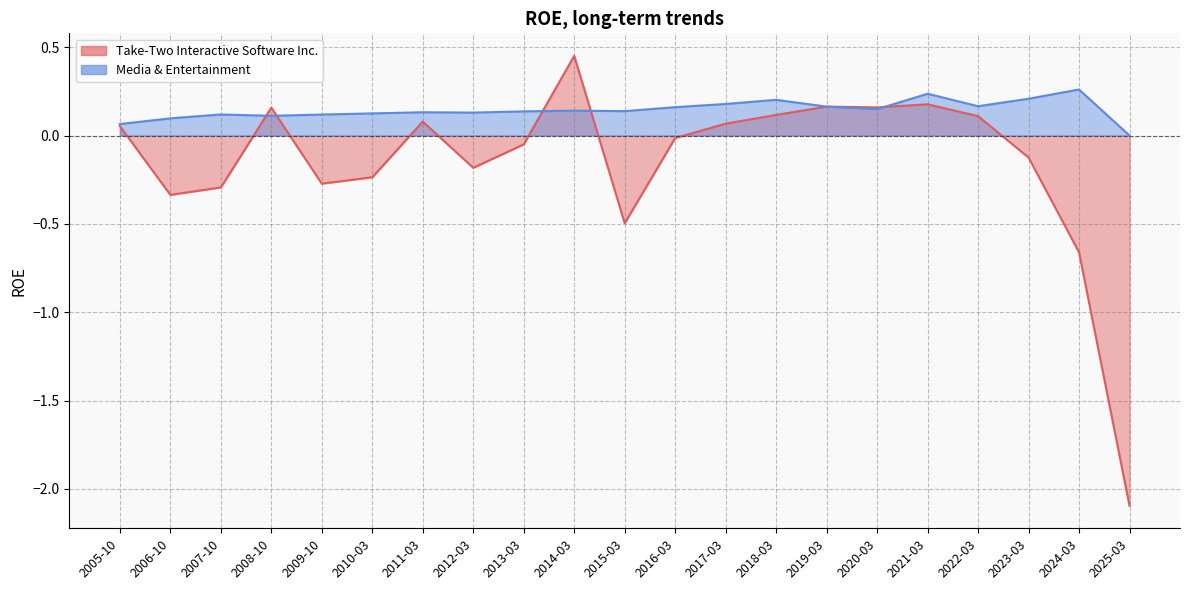

What is the smallest value displayed?

-2.1